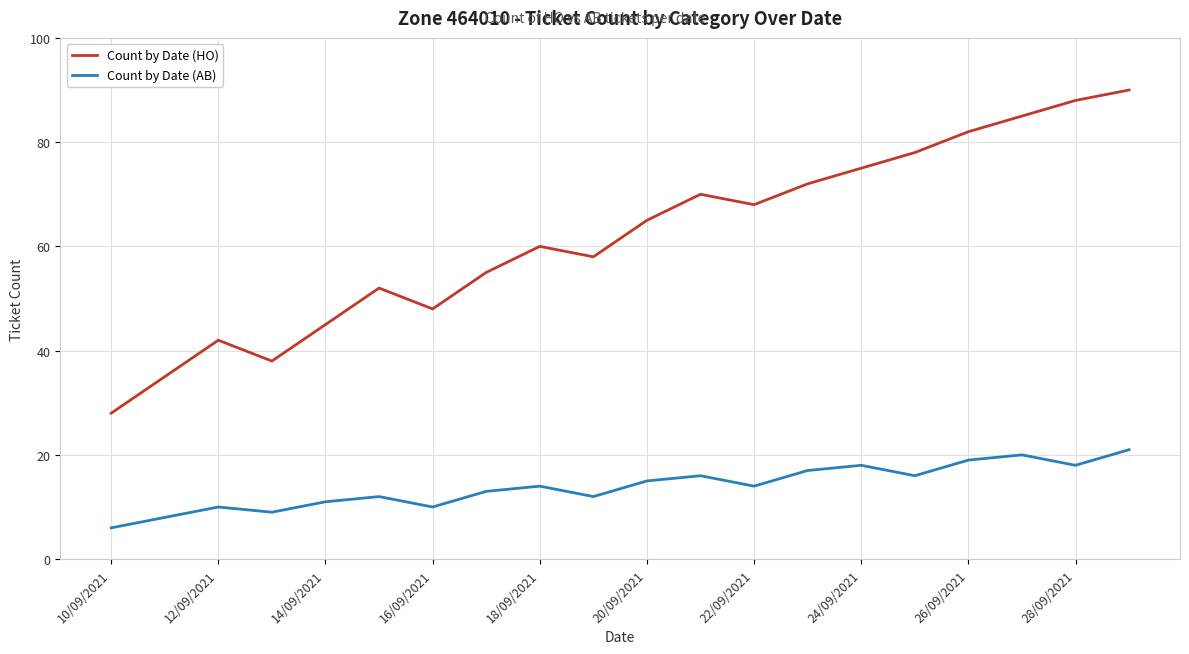

What is the difference between the maximum and minimum values in the Count by Date (AB) series?

15